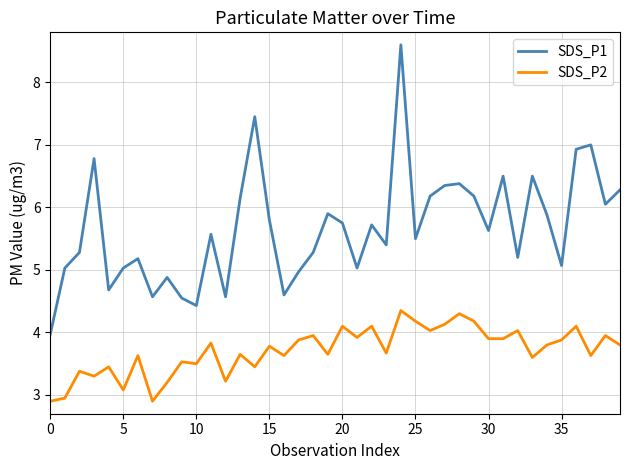

Which series has the largest total across all categories?

SDS_P1